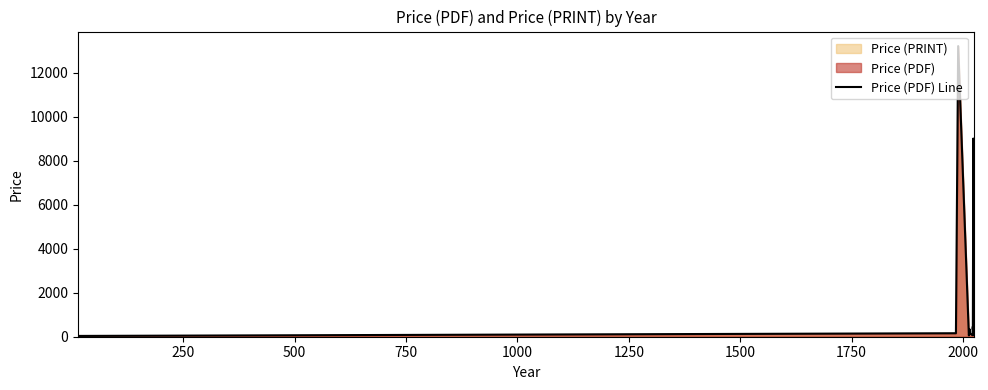

How many interior local valleys (lower than both neighbors) does the data have?

4